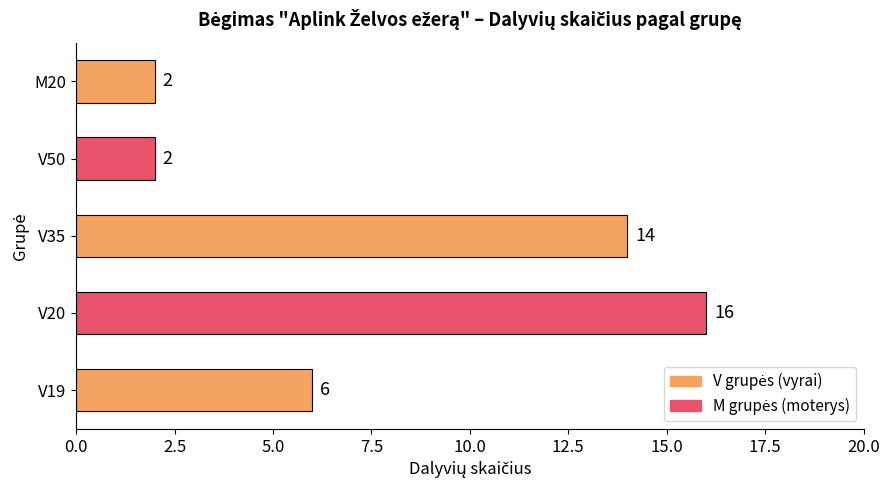

Reading bottom to top, list all the values displayed in this chart.

6	16	14	2	2